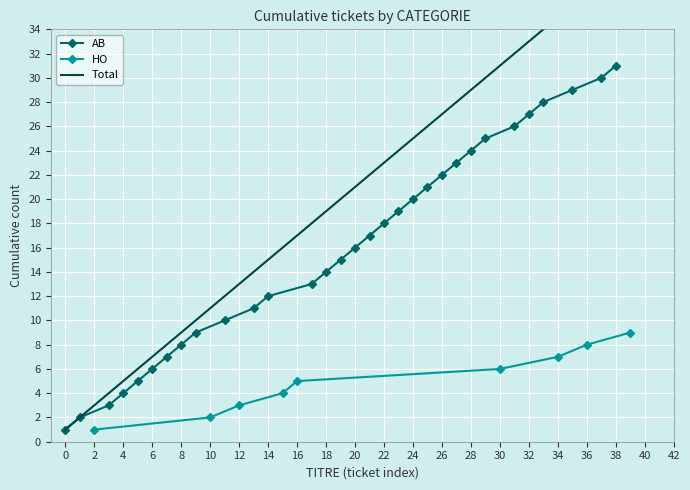

What is the highest value of the AB series?

31